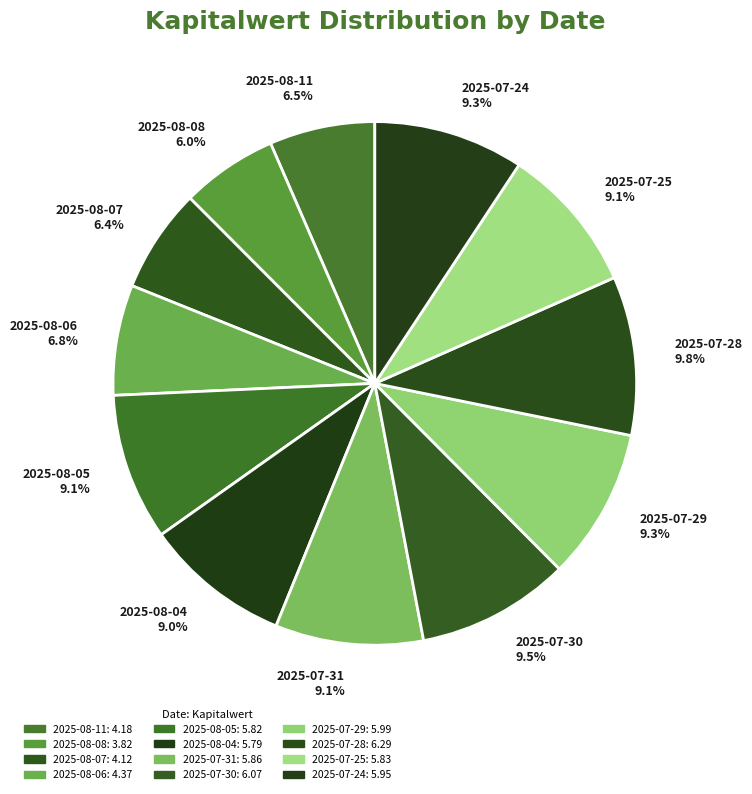

What is the ratio of the value at 2025-08-04 to the value at 2025-07-24?

1.0